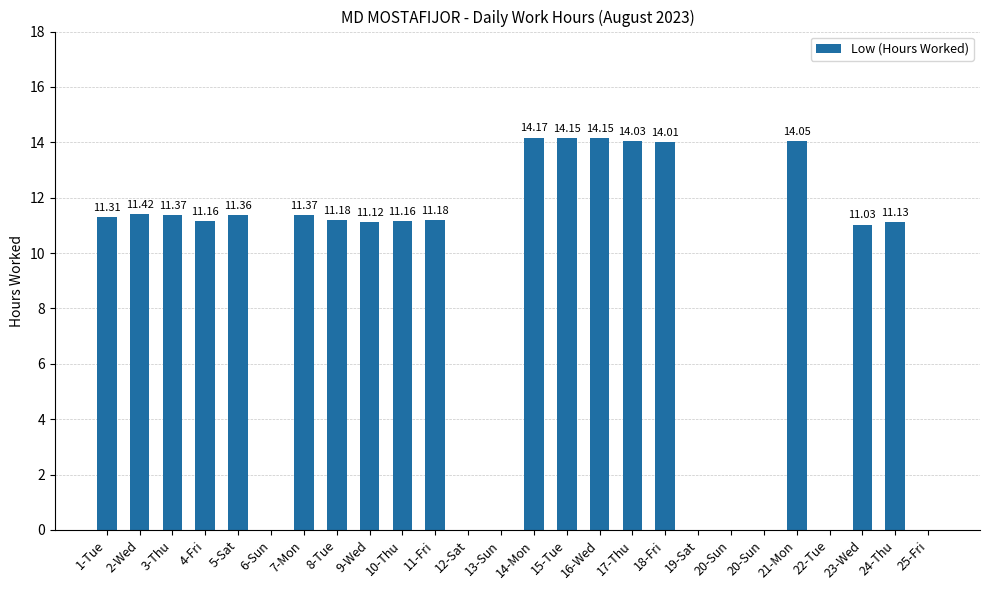

How many series are shown in this chart?

1